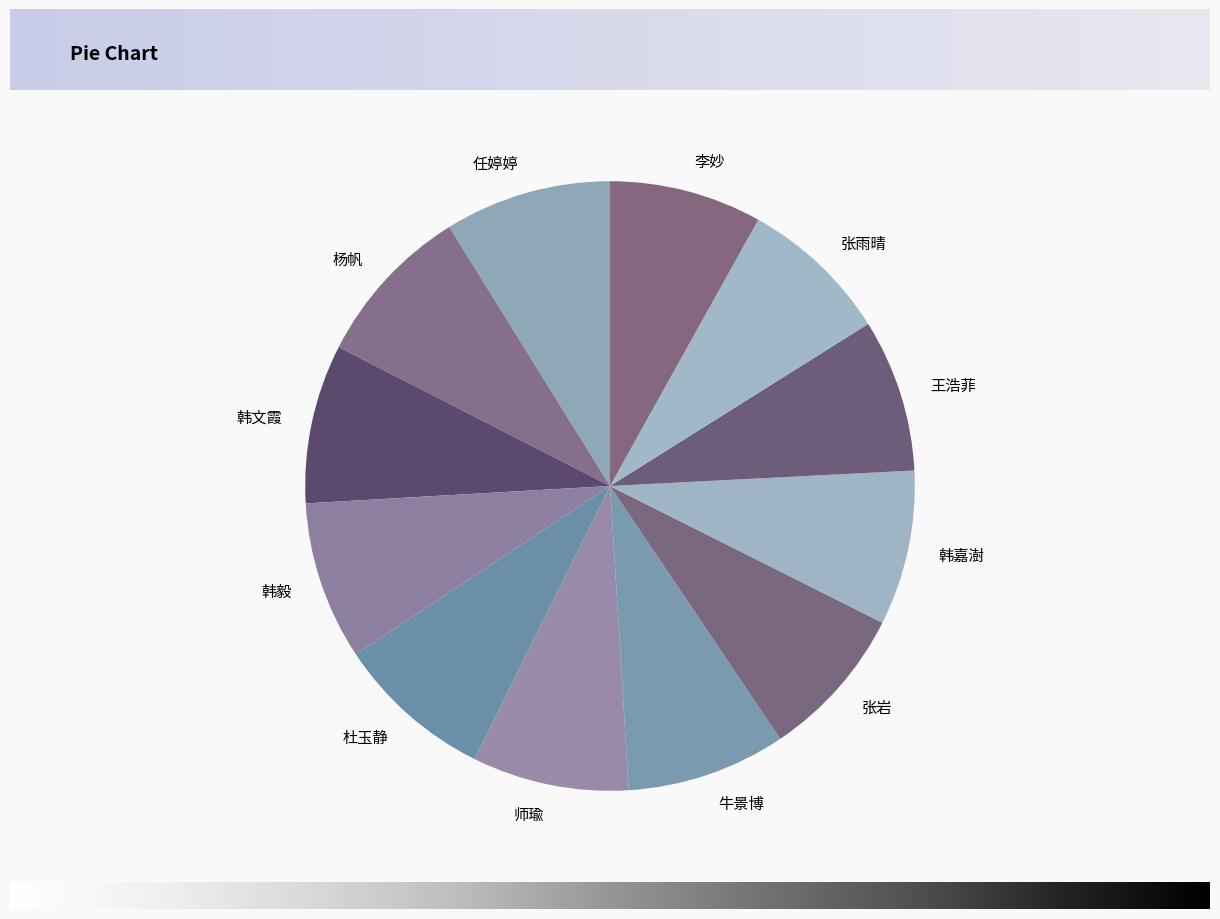

How many segments does this pie chart have?

12